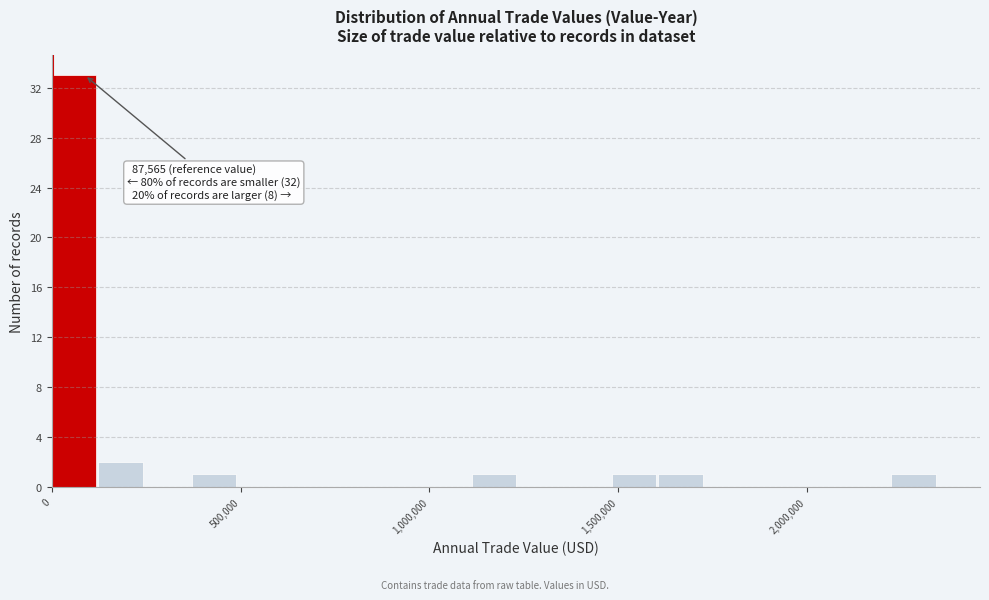

Around what value on the x-axis is the tallest bar? Give the approximate position of its centre, as read against the axis.

50000